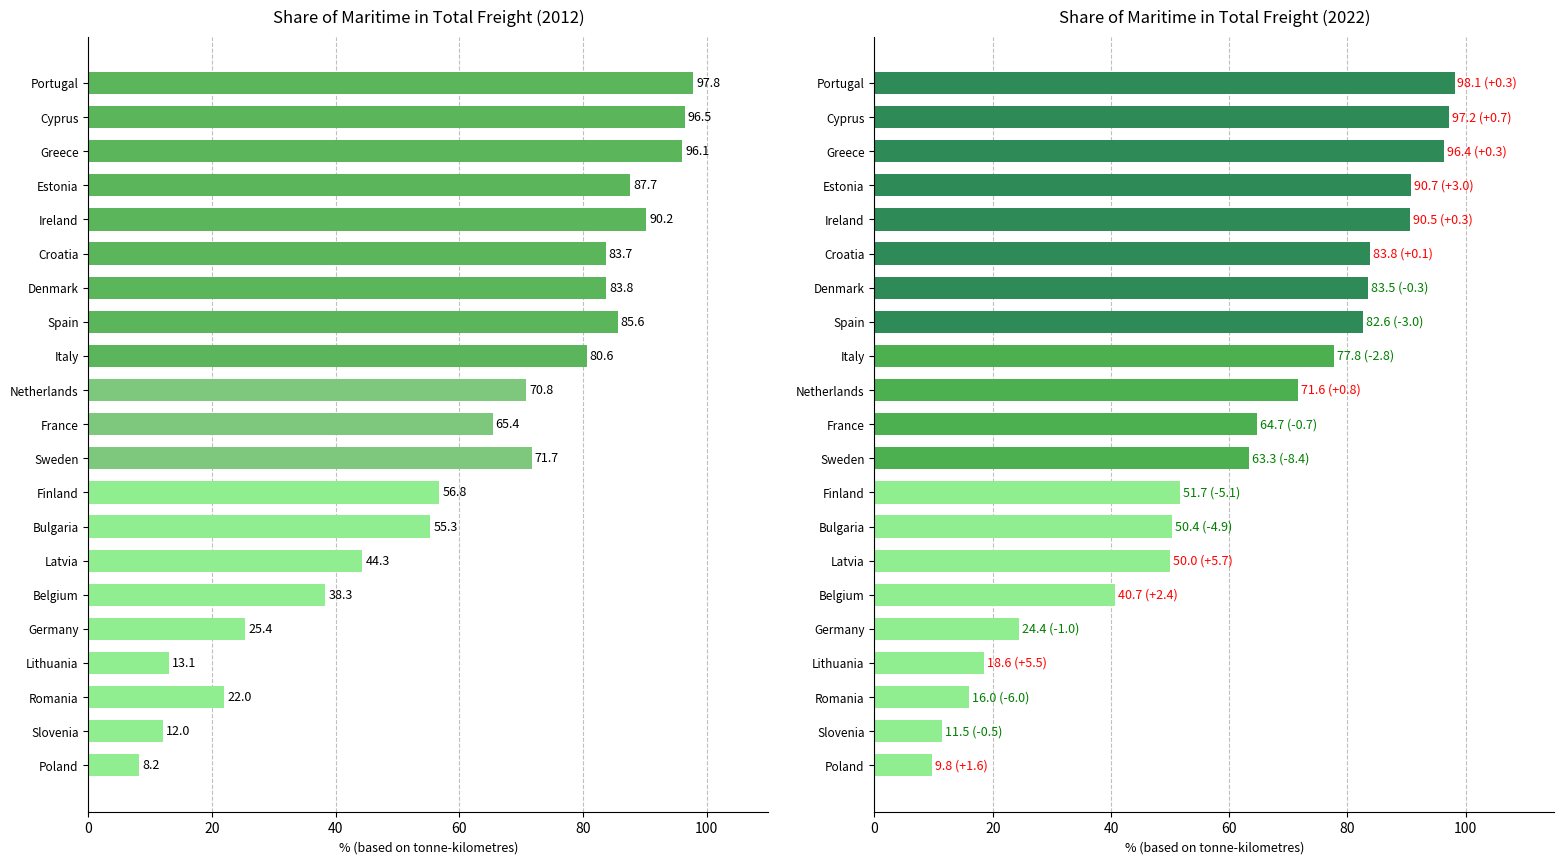

How many groups of bars are there?

21